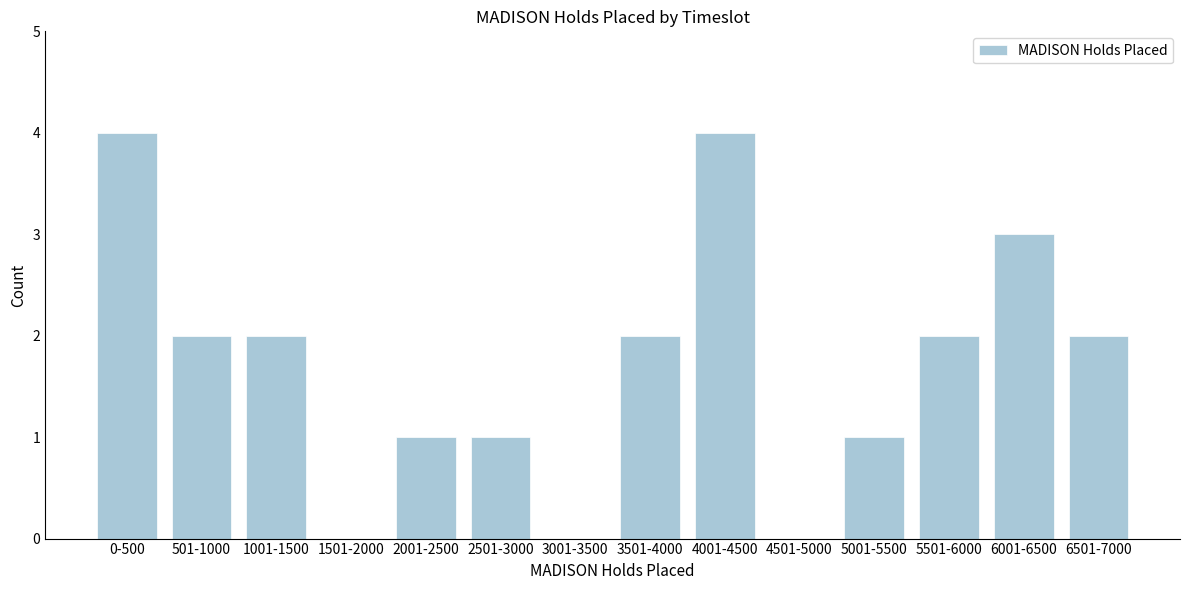

Reading left to right, what are all the values shown in this chart?

0-500=4	501-1000=2	1001-1500=2	1501-2000=0	2001-2500=1	2501-3000=1	3001-3500=0	3501-4000=2	4001-4500=4	4501-5000=0	5001-5500=1	5501-6000=2	6001-6500=3	6501-7000=2